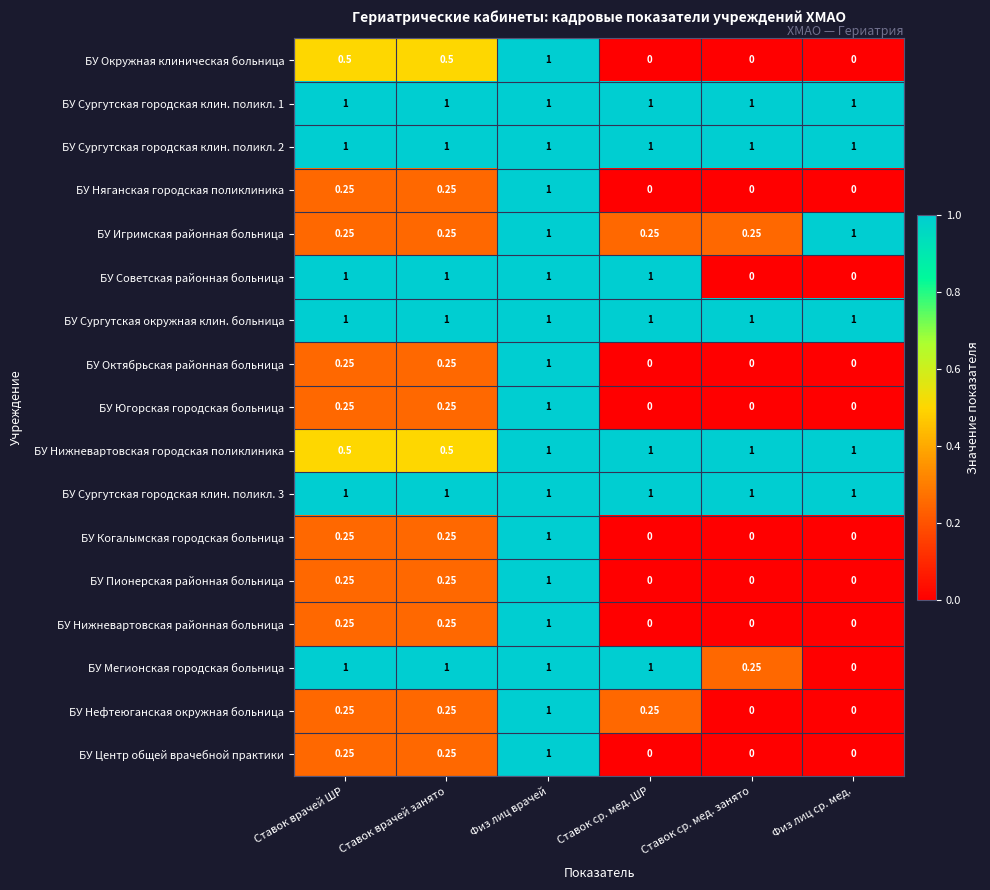

Is the value of БУ Нижневартовская городская поликлиника at Физ лиц ср. мед. greater than the value of БУ Центр общей врачебной практики at Физ лиц ср. мед.?

Yes